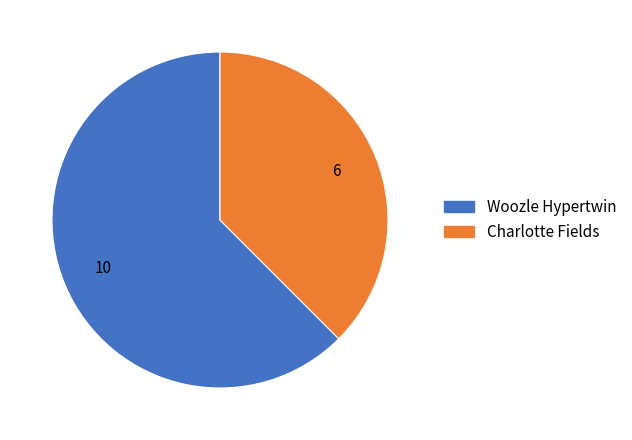

What is the smallest slice in the pie chart?

Charlotte Fields